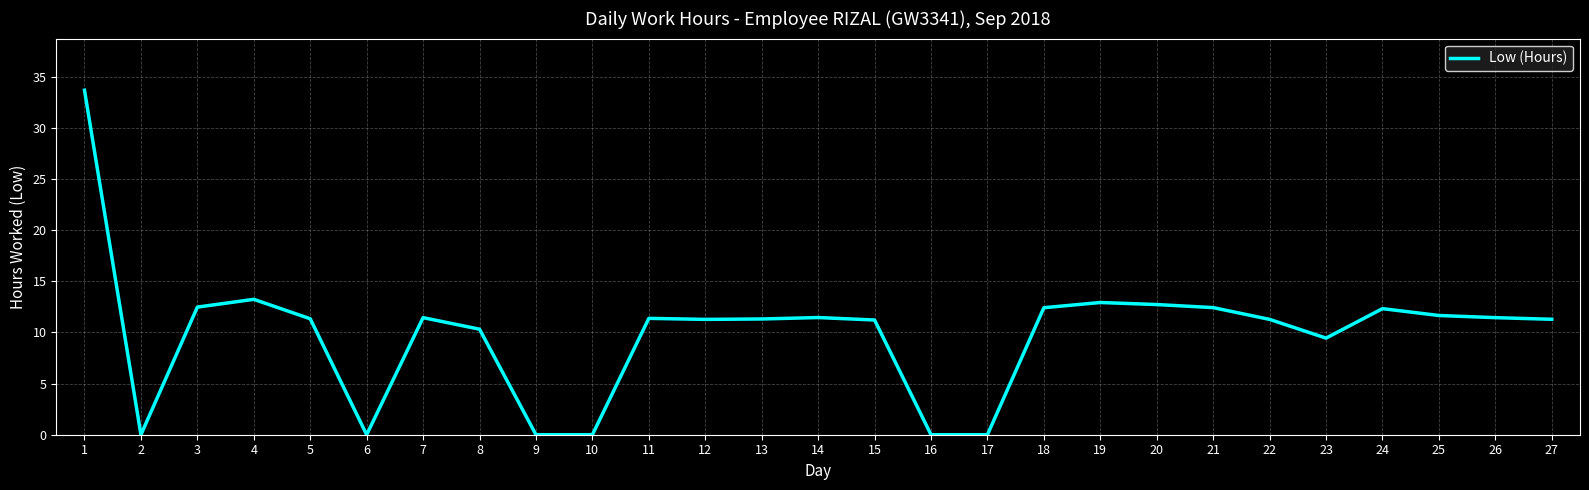

Is it true that the value at 15 is 19.6?

False